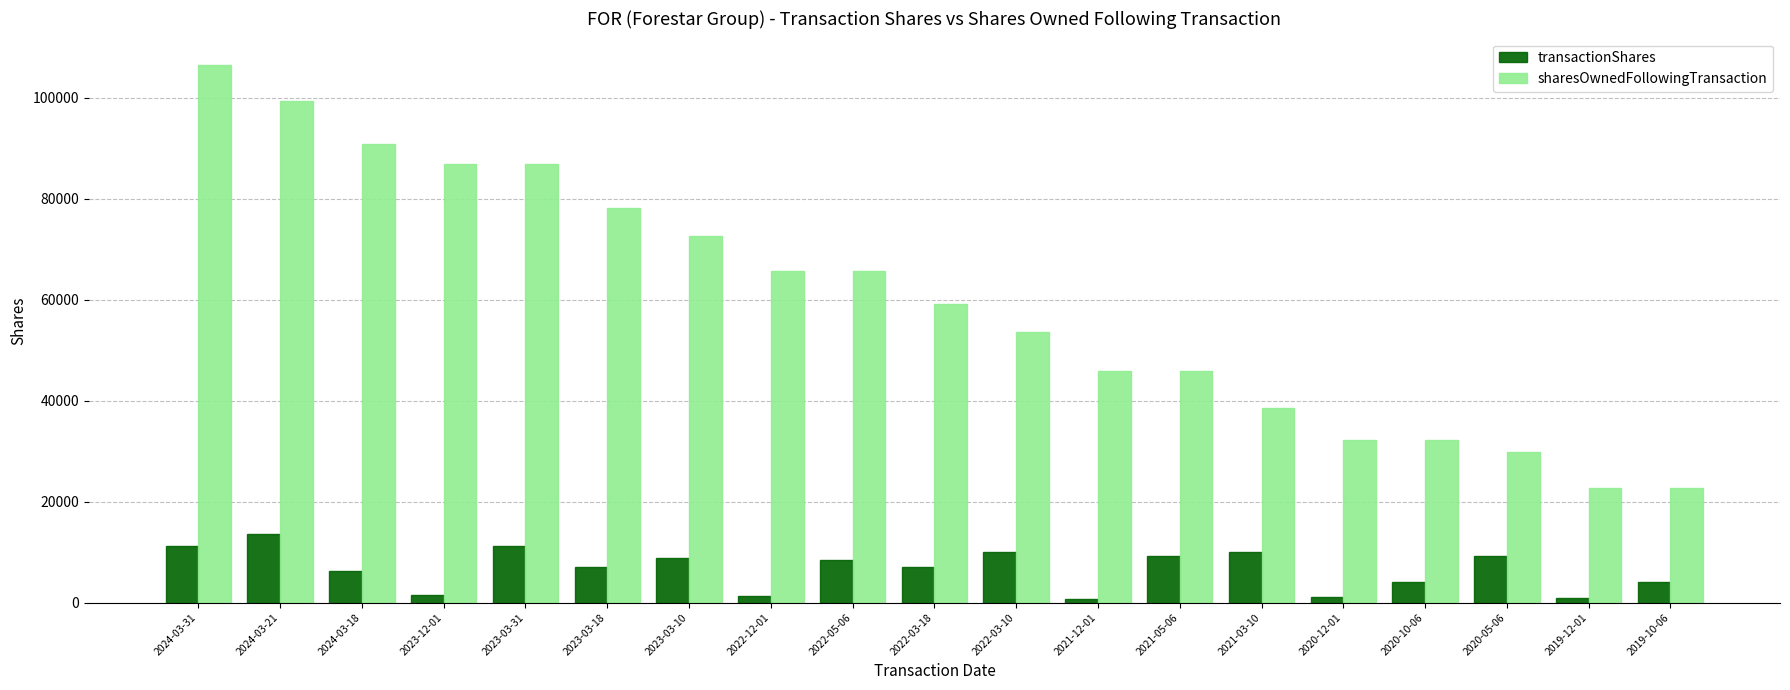

How many values in the transactionShares series are below 6997?

8